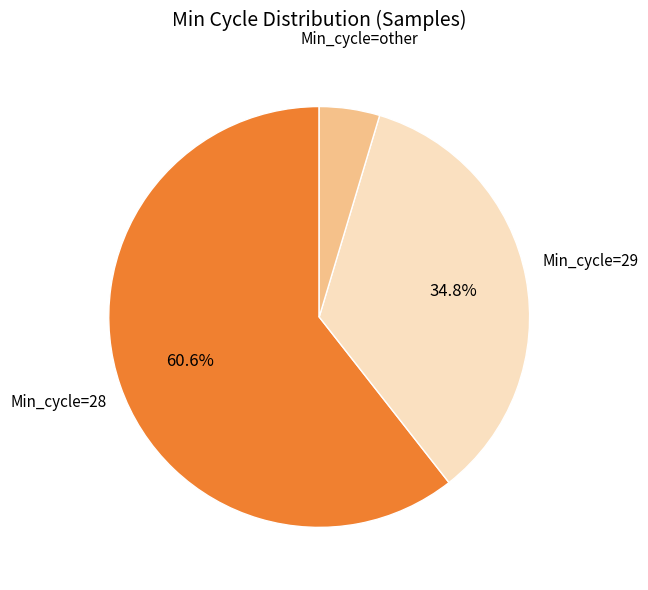

Is there a majority slice in this chart?

Yes